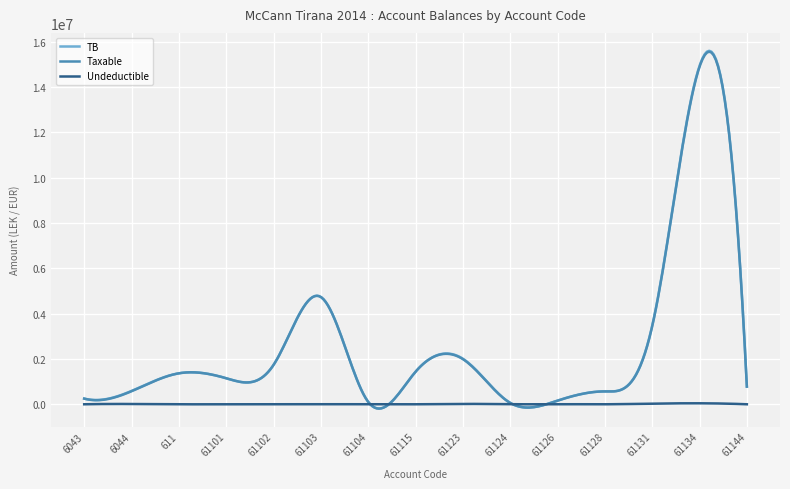

Which series has the largest range (max minus min)?

TB